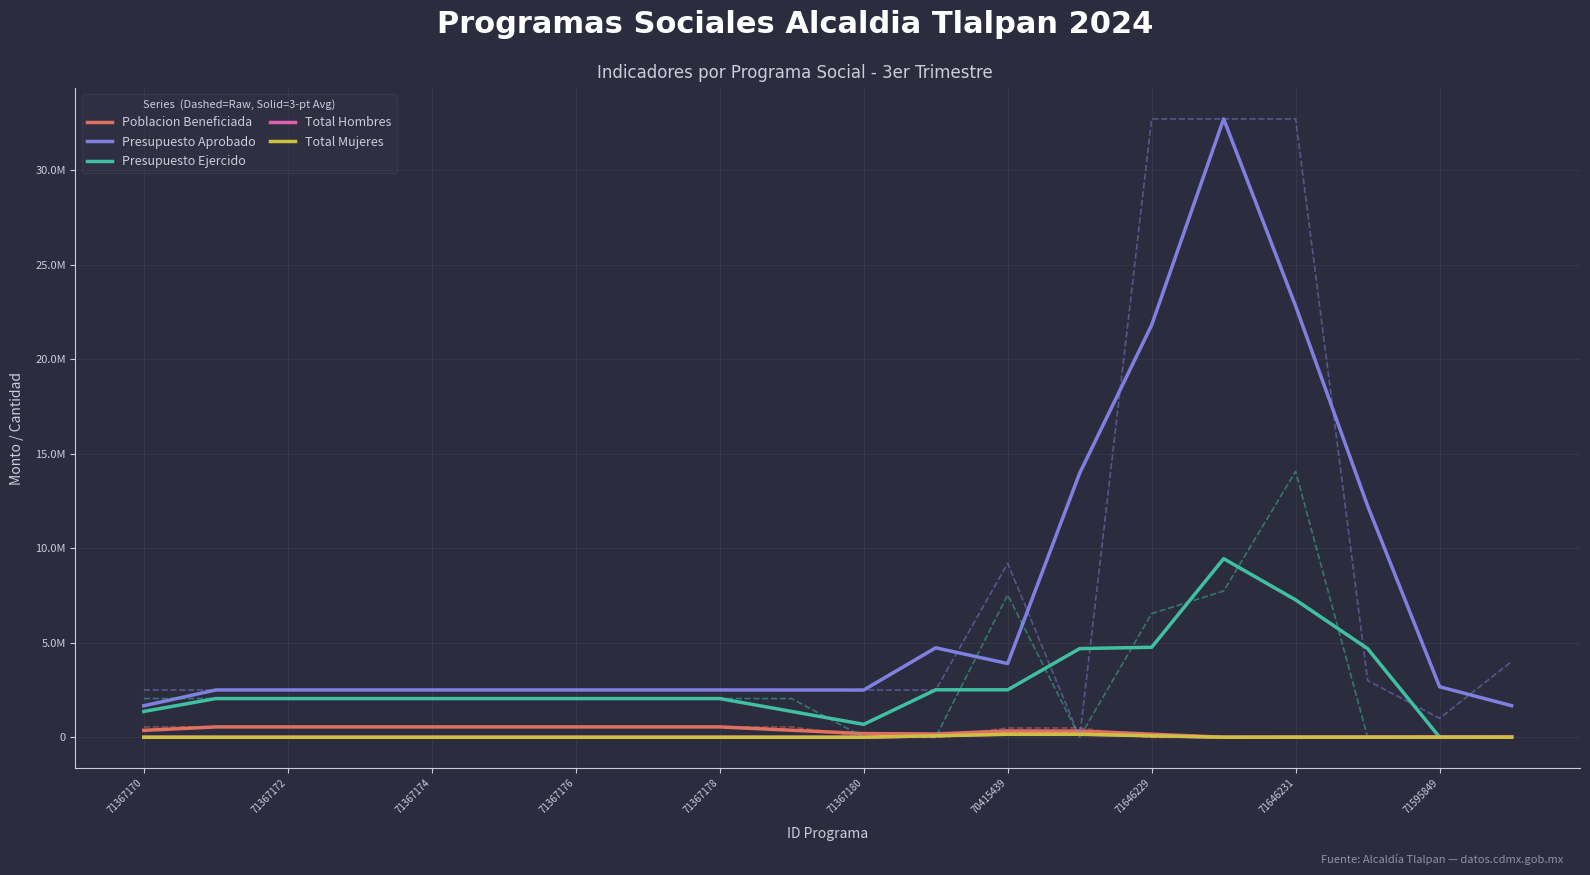

What are all the series names shown in the legend?

Poblacion Beneficiada, Presupuesto Aprobado, Presupuesto Ejercido, Total Hombres, Total Mujeres